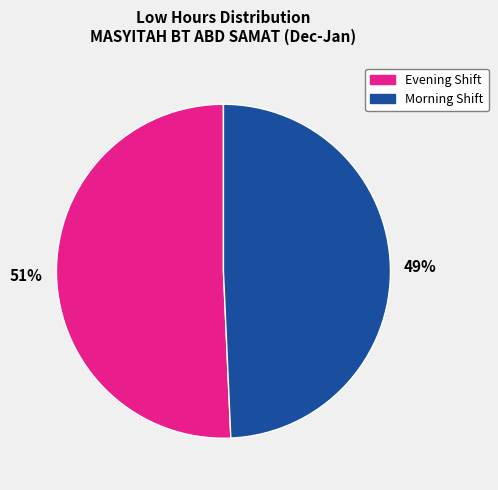

To the nearest percent, what is the average slice percentage?

50%